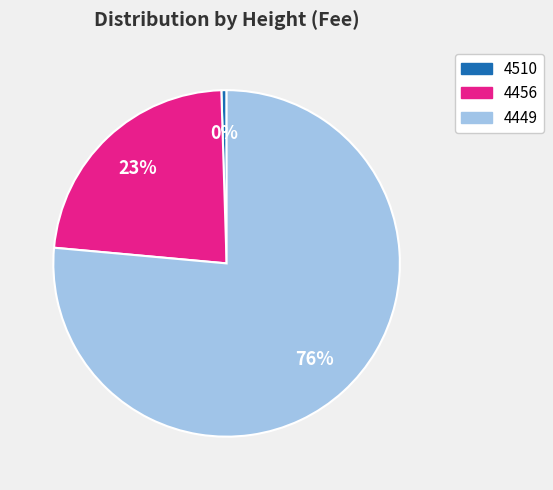

Rank the categories by value from lowest to highest.

4510, 4456, 4449